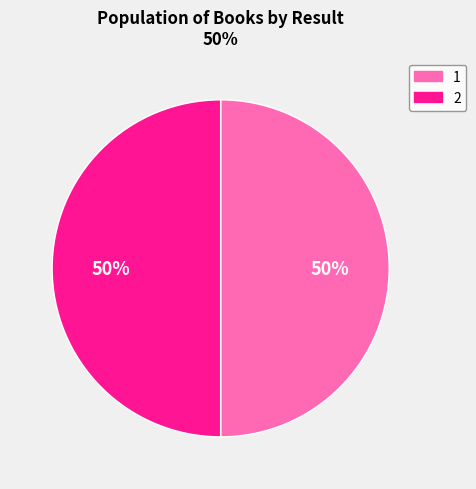

True or false: 2 accounts for 58% of the total.

False